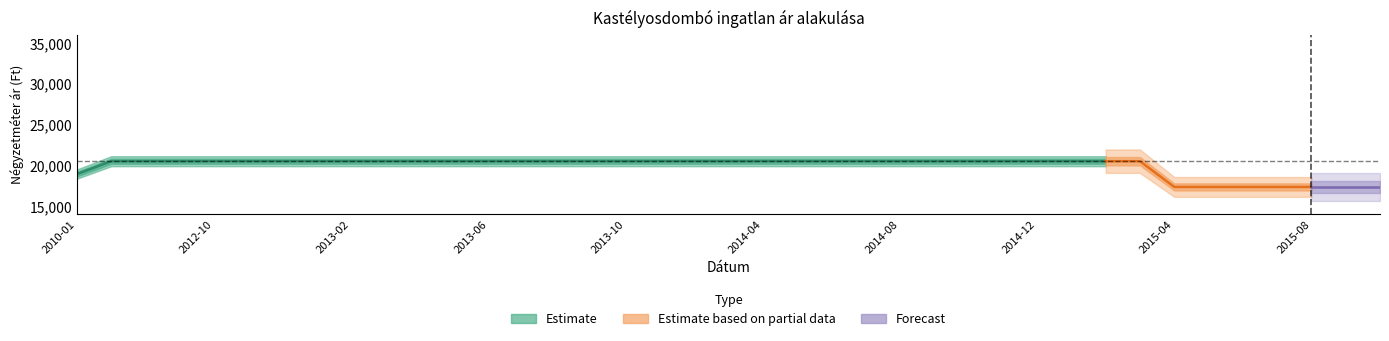

Where is Átlagos négyzetméter ár nearest to the value 18947?

2010-01